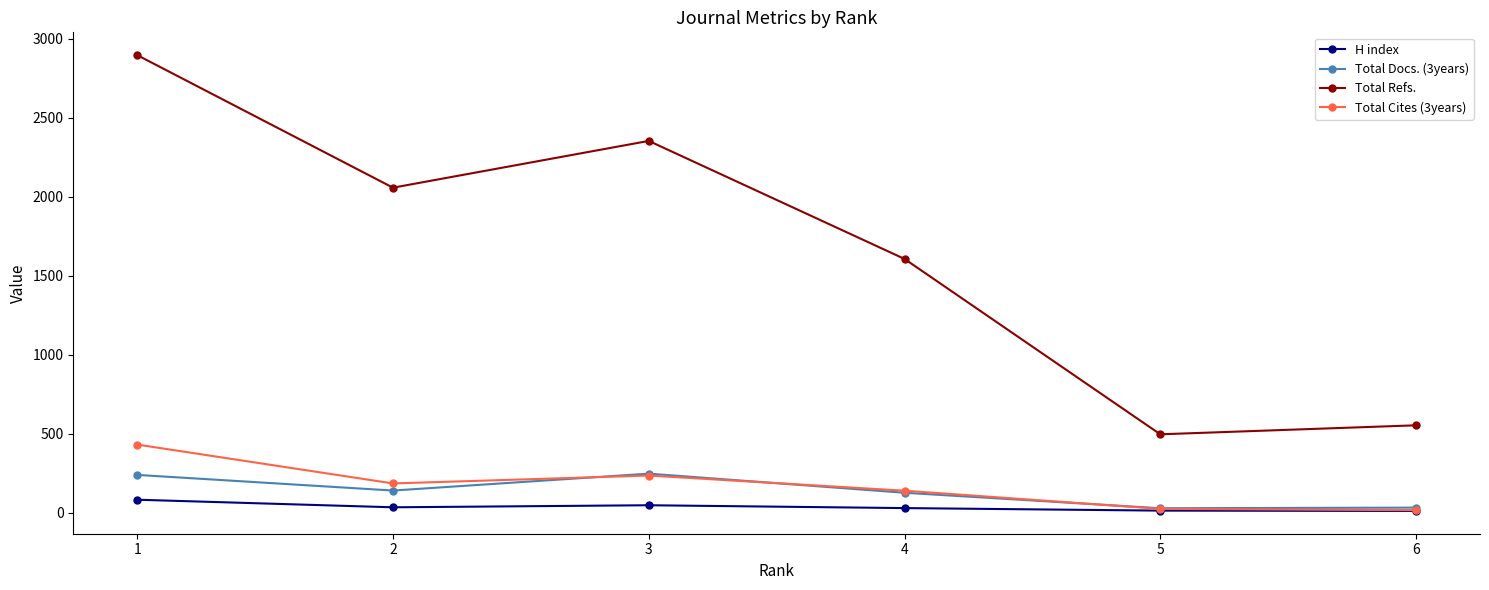

The value of Total Docs. (3years) at 1 is 240. True or false?

True